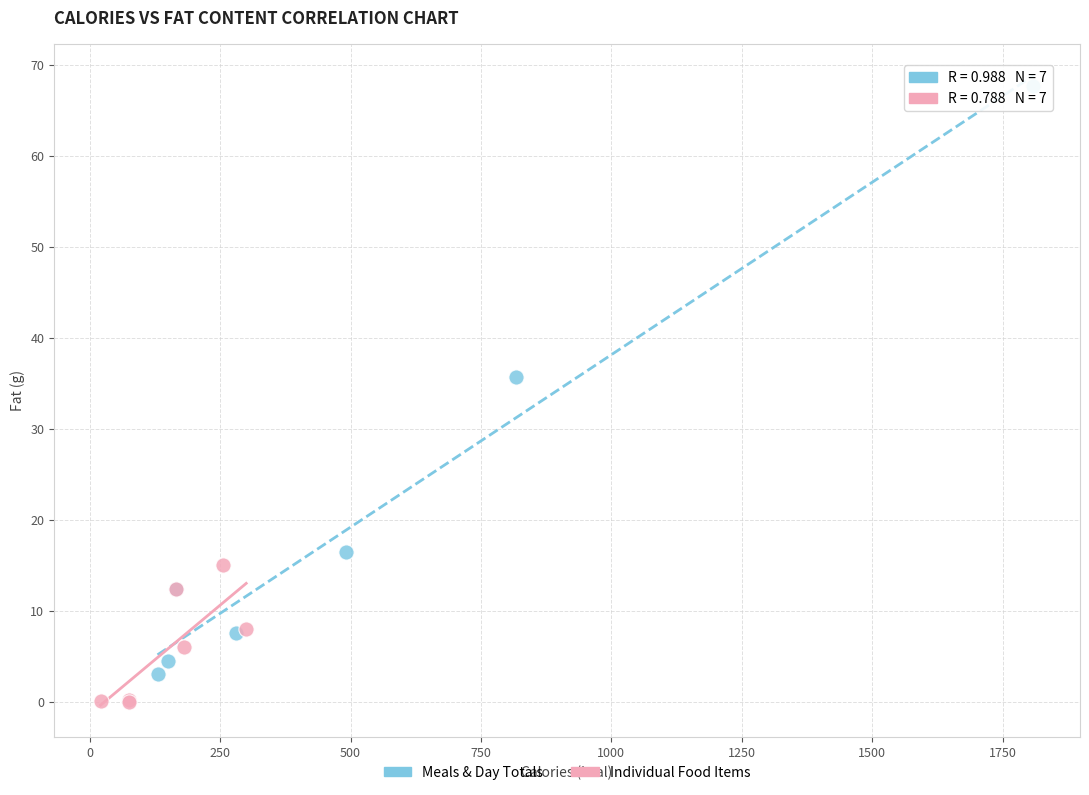

Which series reaches the maximum Y coordinate?

Meals & Day Totals